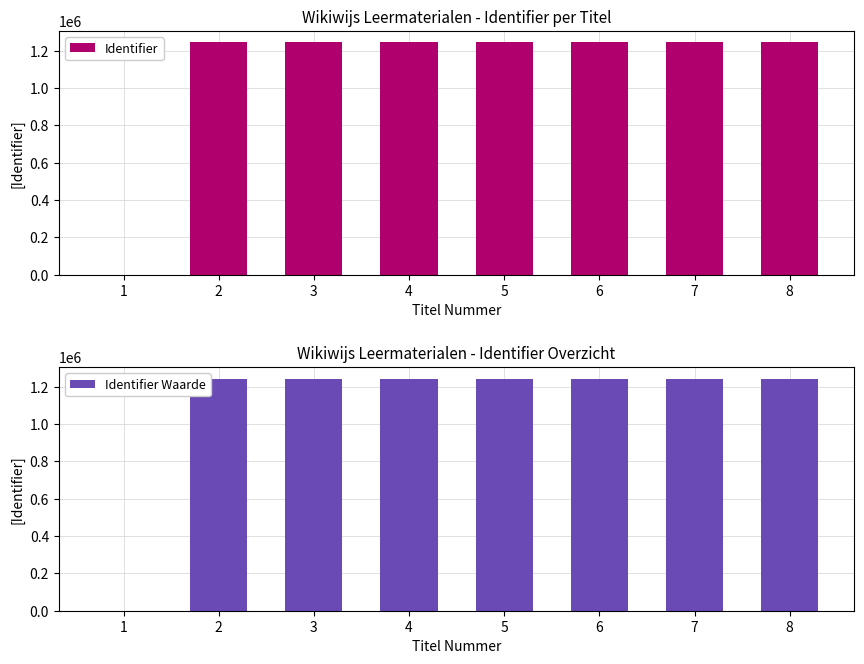

At 2, list the series in order from smallest to largest.

Identifier, Identifier Waarde